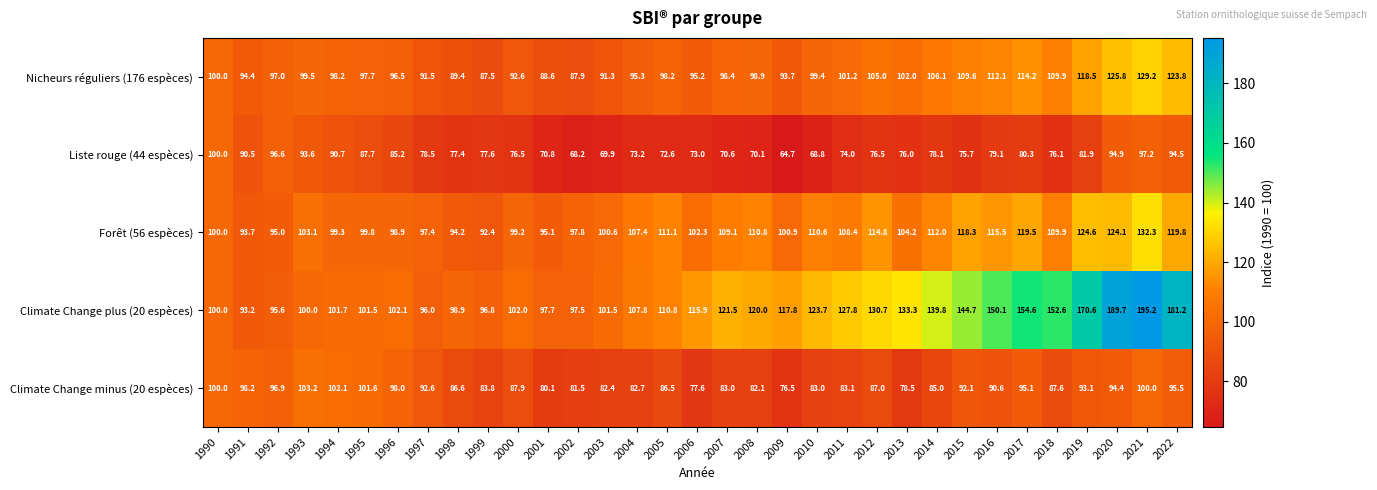

What is the average value of the Liste rouge (44 espèces) series?

80.0